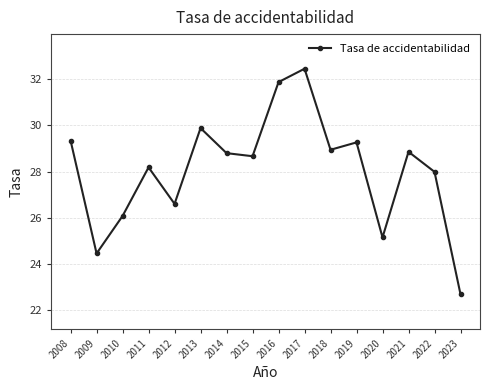

What is the value of the 6th point from the left?

29.9